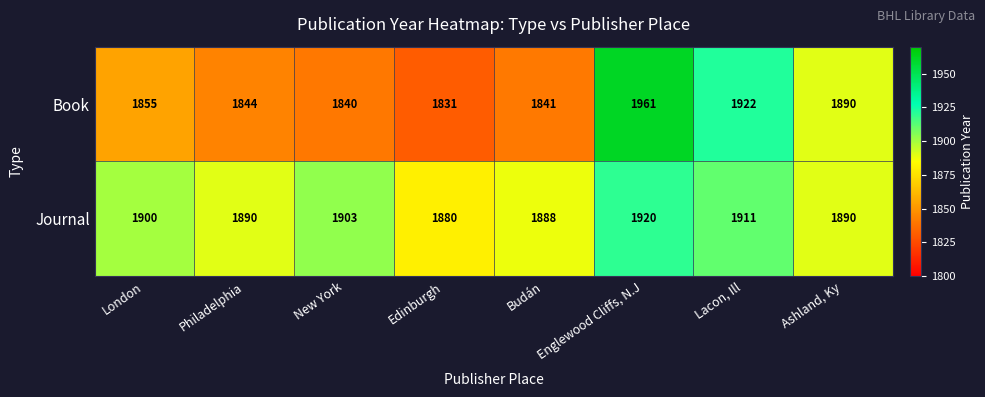

What is the approximate value of Journal at London, to the nearest 10?

1900